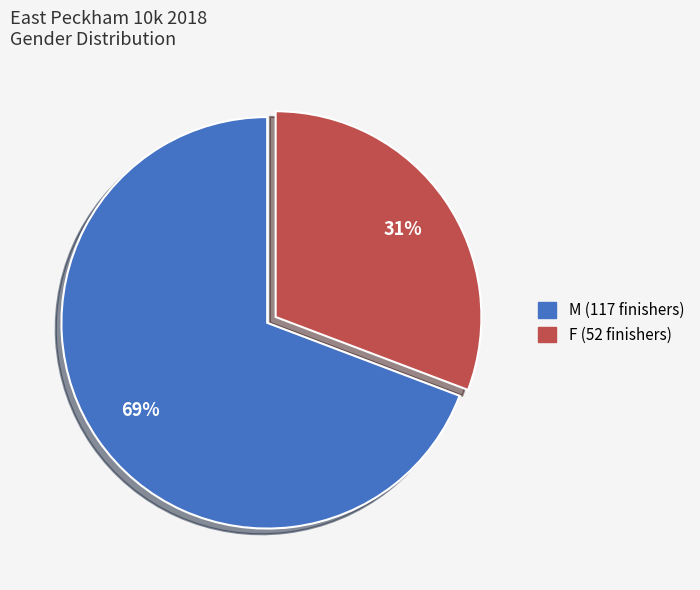

Rank the categories by value from lowest to highest.

F, M